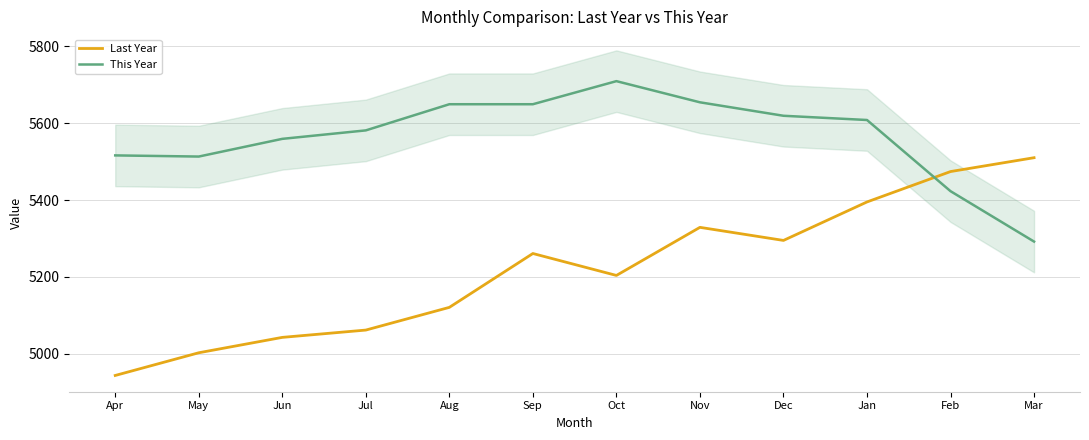

Which series has the largest total across all categories?

This Year